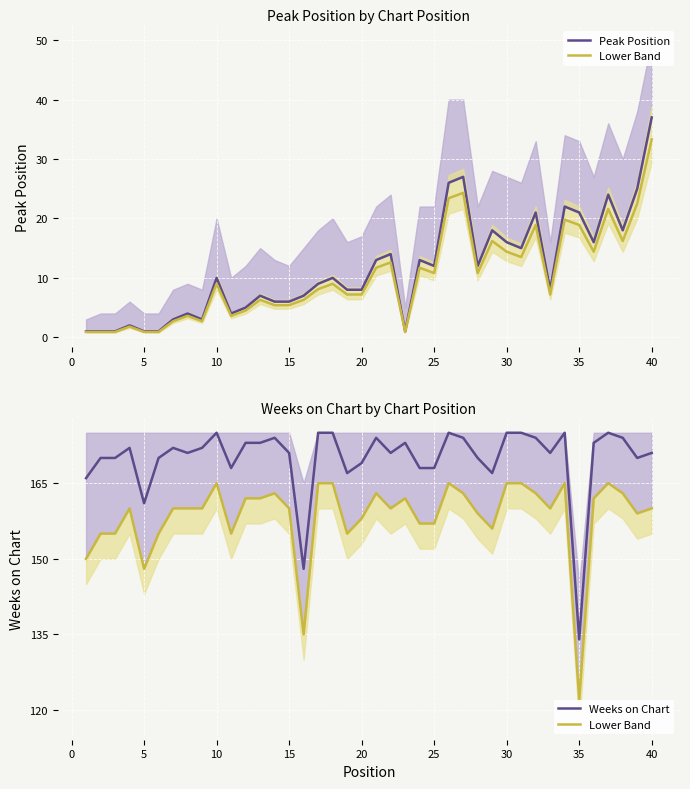

True or false: Lower Band and Peak Position cross at least once.

False